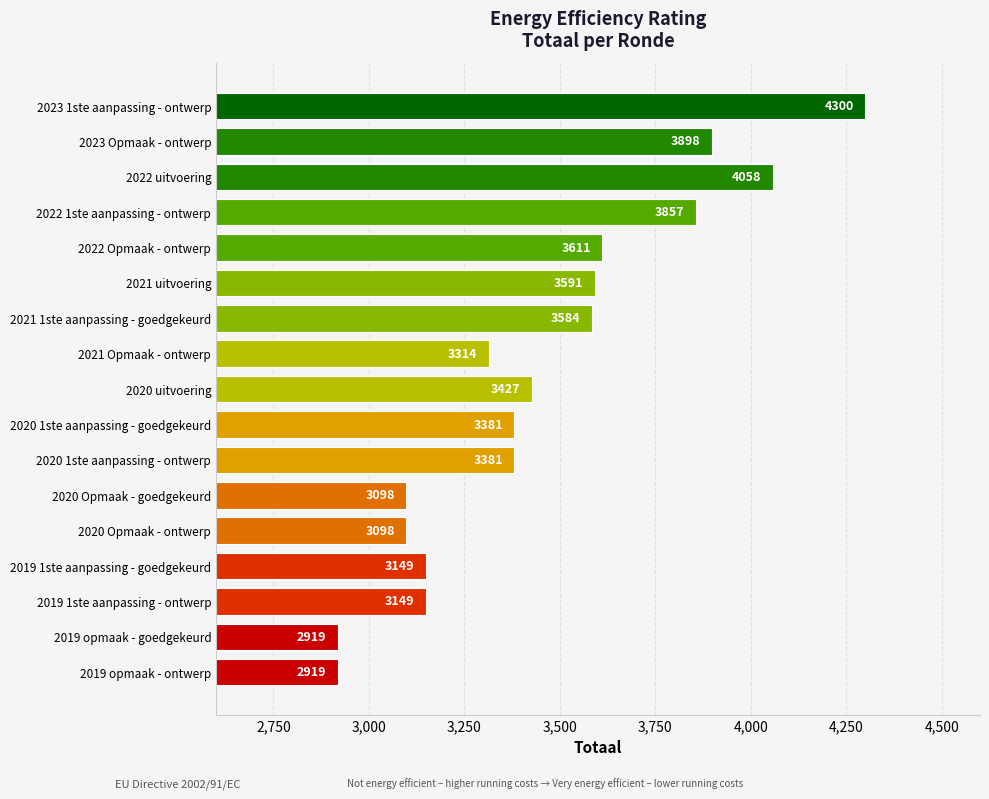

Between 2019 1ste aanpassing - ontwerp and 2021 uitvoering, which is larger?

2021 uitvoering